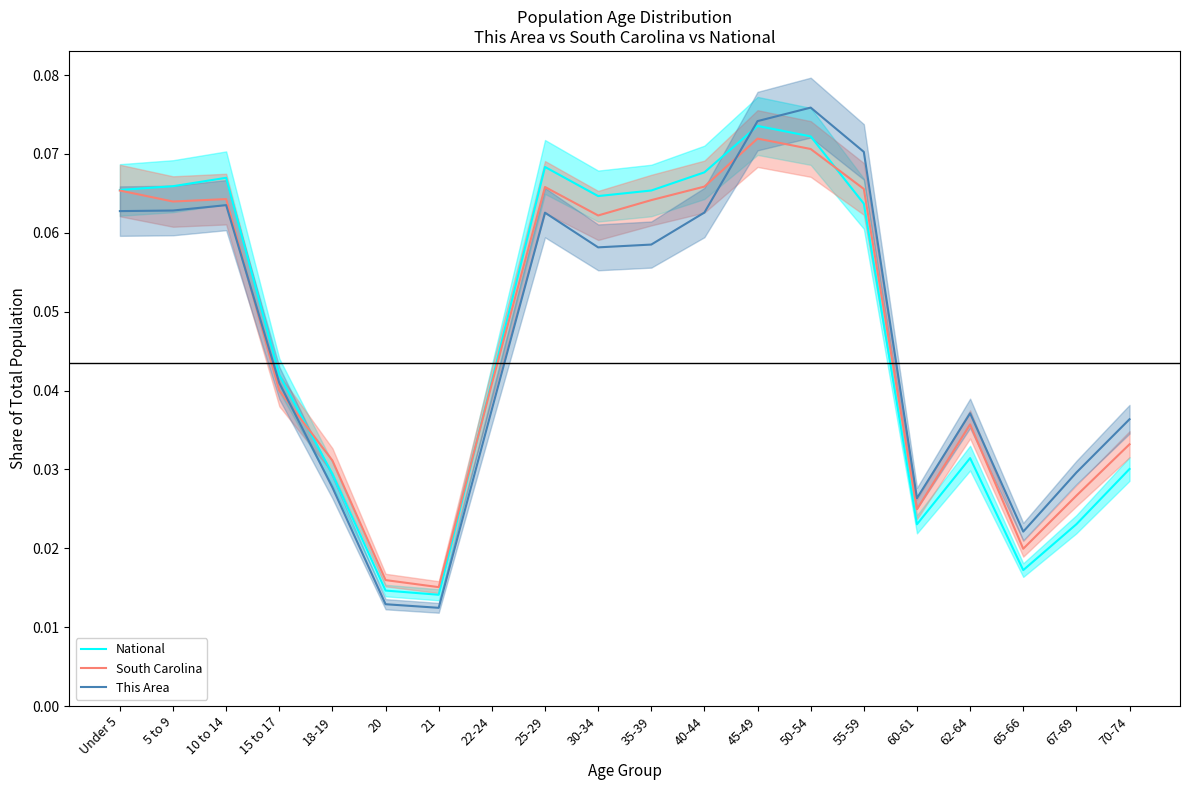

Reading left to right, what are all the values shown in this chart?

National: Under 5=0.1	5 to 9=0.1	10 to 14=0.1	15 to 17=0.0	18-19=0.0	20=0.0	21=0.0	22-24=0.0	25-29=0.1	30-34=0.1	35-39=0.1	40-44=0.1	45-49=0.1	50-54=0.1	55-59=0.1	60-61=0.0	62-64=0.0	65-66=0.0	67-69=0.0	70-74=0.0
South Carolina: Under 5=0.1	5 to 9=0.1	10 to 14=0.1	15 to 17=0.0	18-19=0.0	20=0.0	21=0.0	22-24=0.0	25-29=0.1	30-34=0.1	35-39=0.1	40-44=0.1	45-49=0.1	50-54=0.1	55-59=0.1	60-61=0.0	62-64=0.0	65-66=0.0	67-69=0.0	70-74=0.0
This Area: Under 5=0.1	5 to 9=0.1	10 to 14=0.1	15 to 17=0.0	18-19=0.0	20=0.0	21=0.0	22-24=0.0	25-29=0.1	30-34=0.1	35-39=0.1	40-44=0.1	45-49=0.1	50-54=0.1	55-59=0.1	60-61=0.0	62-64=0.0	65-66=0.0	67-69=0.0	70-74=0.0